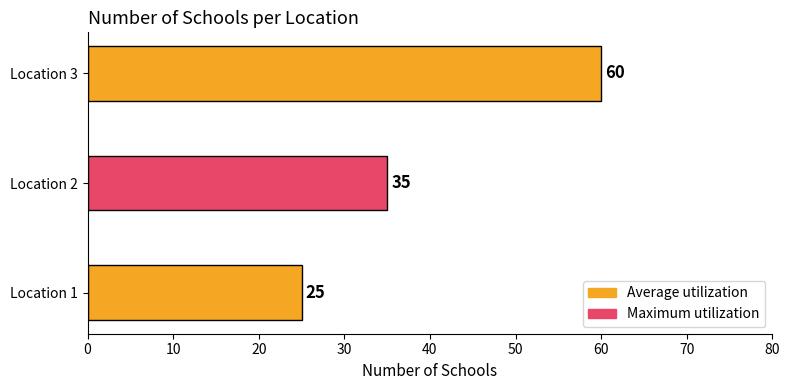

What is the maximum value shown in the chart?

60